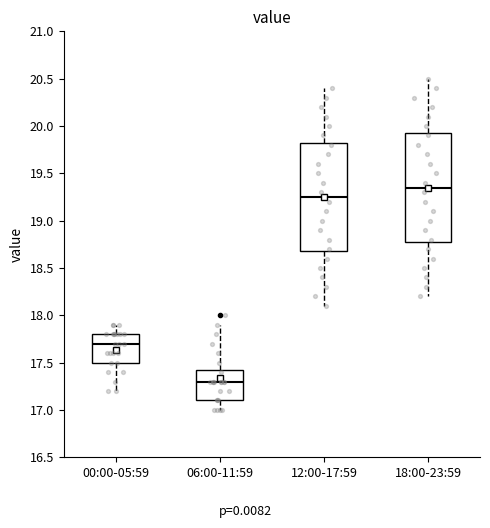

Reading left to right, transcribe this box plot: for each box, give where its median line is, the range the box spans, and where its two whiskers end, as read against the y-axis. The values are not printed on the chart, so give them approximately, as read against the axis.

00:00-05:59: median 17.70, box 17.50 to 17.80, whiskers 17.20 to 17.90
06:00-11:59: median 17.30, box 17.10 to 17.45, whiskers 17.00 to 17.90
12:00-17:59: median 19.25, box 18.70 to 19.85, whiskers 18.10 to 20.40
18:00-23:59: median 19.35, box 18.80 to 19.95, whiskers 18.20 to 20.50